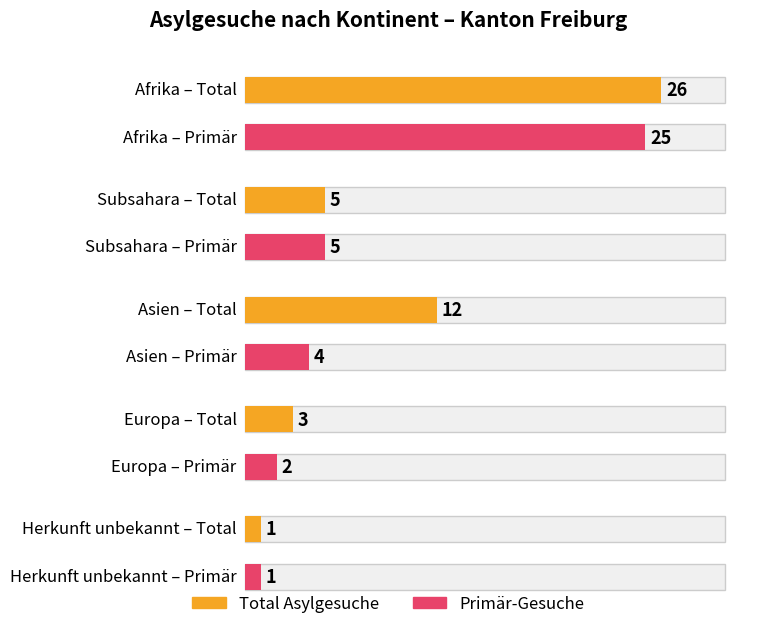

What is the approximate value of Total Asylgesuche at Europa, to the nearest 5?

5